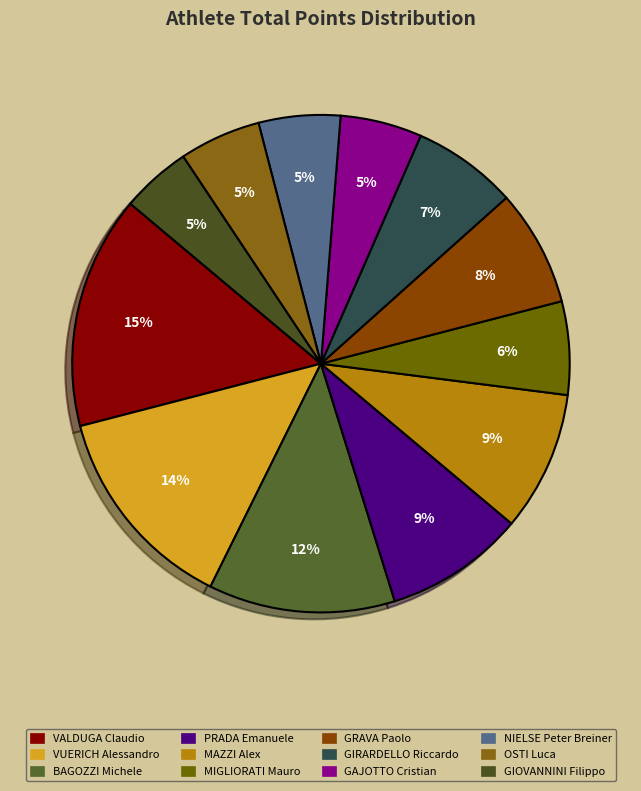

Approximately how many times larger is the value at MIGLIORATI Mauro compared to PRADA Emanuele?

0.7